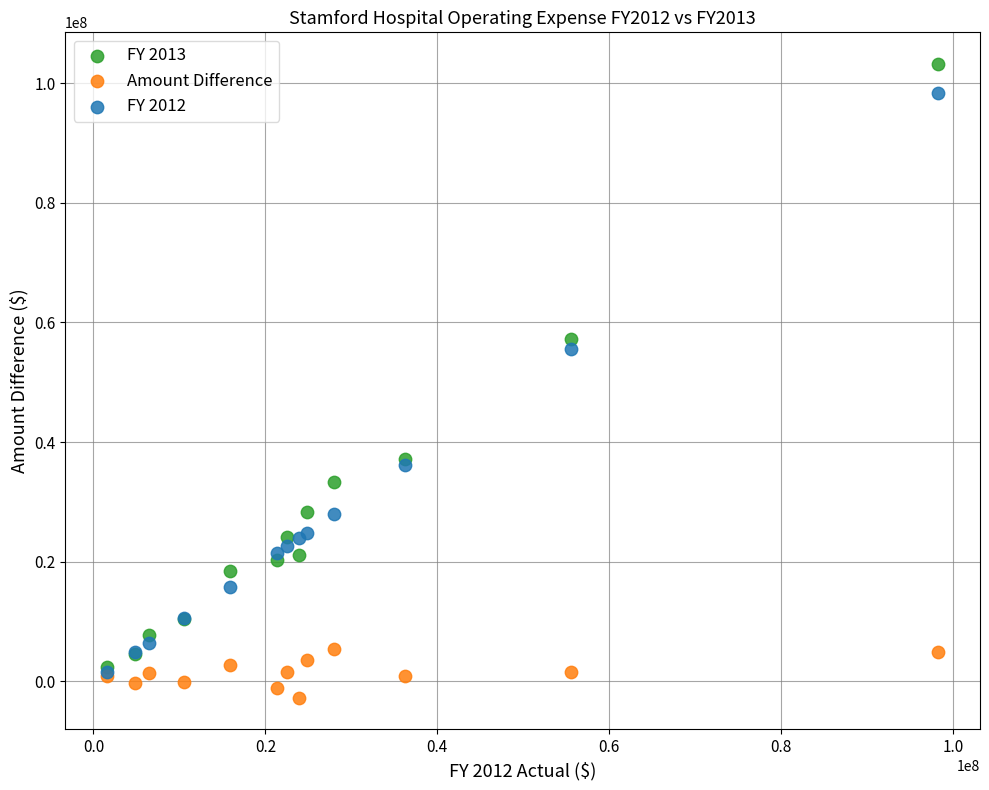

Across all series, what Y value is closest to 50243267?

55627968